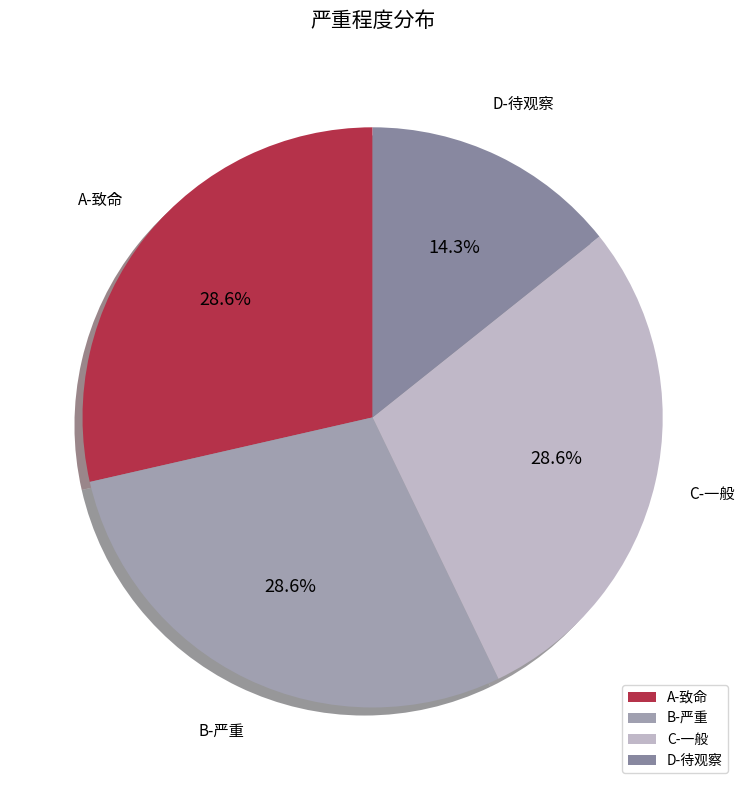

Combined, what portion of the pie is D-待观察 and A-致命?

42.9%